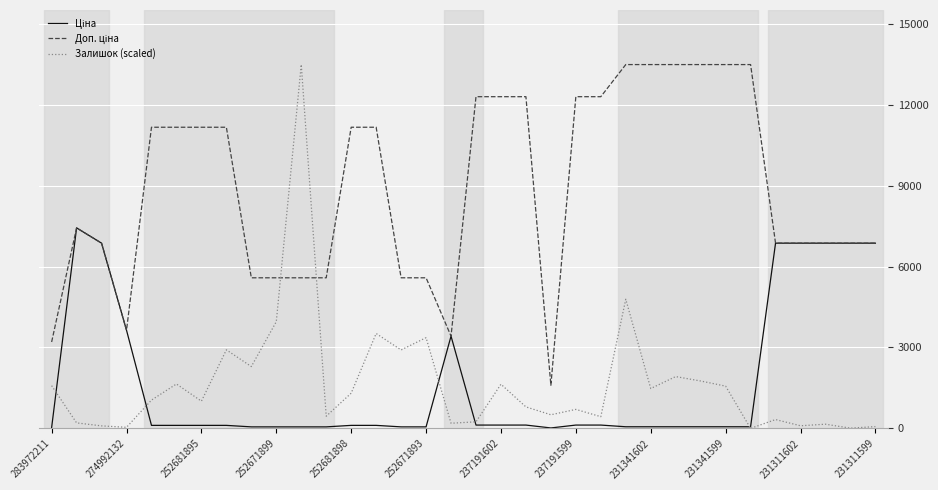

Which series has the largest range (max minus min)?

Залишок (scaled)